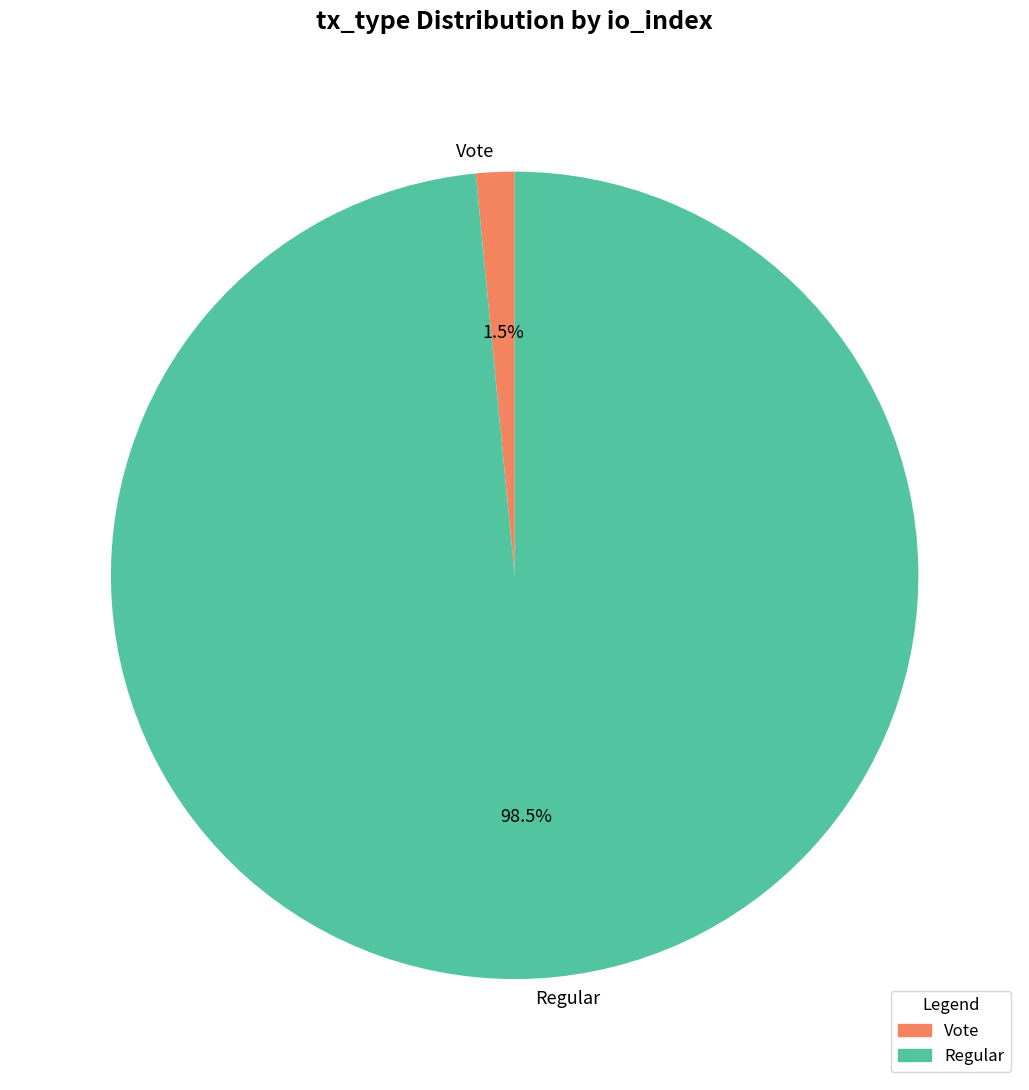

What is the total percentage of Vote and Regular?

100.0%